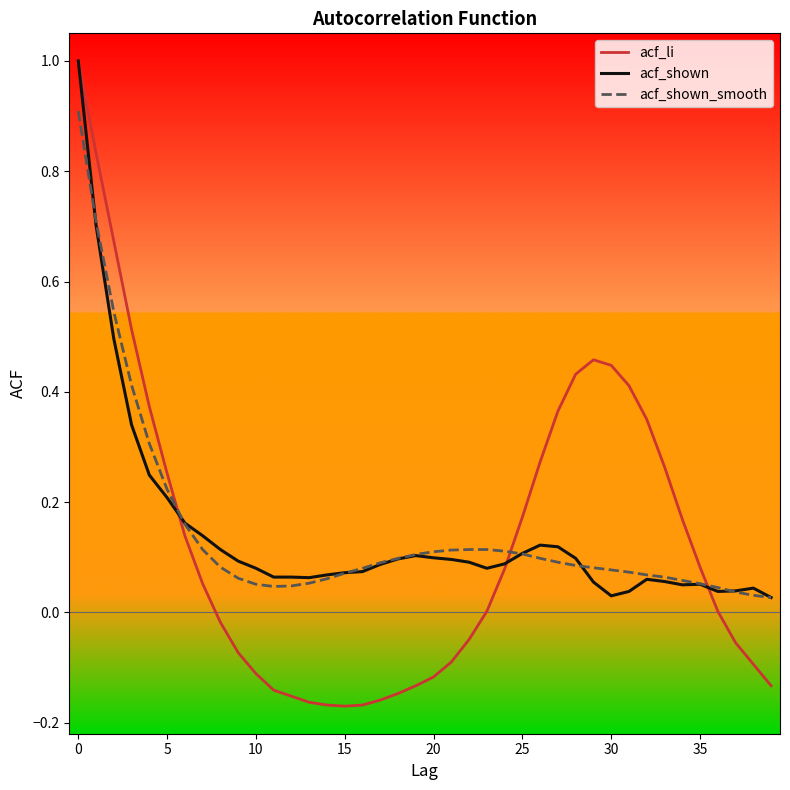

Reading left to right, transcribe all the data shown in this chart.

acf_li: 1.0	0.8	0.7	0.5	0.4	0.3	0.1	0.1	-0.0	-0.1	-0.1	-0.1	-0.2	-0.2	-0.2	-0.2	-0.2	-0.2	-0.1	-0.1	-0.1	-0.1	-0.0	0.0	0.1	0.2	0.3	0.4	0.4	0.5	0.4	0.4	0.3	0.3	0.2	0.1	0.0	-0.1	-0.1	-0.1
acf_shown: 1.0	0.7	0.5	0.3	0.2	0.2	0.2	0.1	0.1	0.1	0.1	0.1	0.1	0.1	0.1	0.1	0.1	0.1	0.1	0.1	0.1	0.1	0.1	0.1	0.1	0.1	0.1	0.1	0.1	0.1	0.0	0.0	0.1	0.1	0.1	0.1	0.0	0.0	0.0	0.0
acf_shown_smooth: 0.9	0.7	0.5	0.4	0.3	0.2	0.2	0.1	0.1	0.1	0.1	0.0	0.0	0.1	0.1	0.1	0.1	0.1	0.1	0.1	0.1	0.1	0.1	0.1	0.1	0.1	0.1	0.1	0.1	0.1	0.1	0.1	0.1	0.1	0.1	0.1	0.0	0.0	0.0	0.0